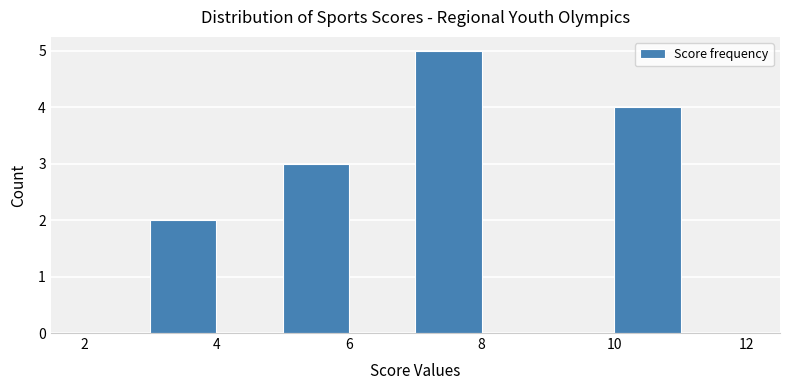

Reading left to right, transcribe this chart: for each bar, give the range it covers on the x-axis and its height. The values are not printed on the chart, so give them approximately, as read against the axis.

2 to 3: 0
3 to 4: 2
4 to 5: 0
5 to 6: 3
6 to 7: 0
7 to 8: 5
8 to 9: 0
9 to 10: 0
10 to 11: 4
11 to 12: 0